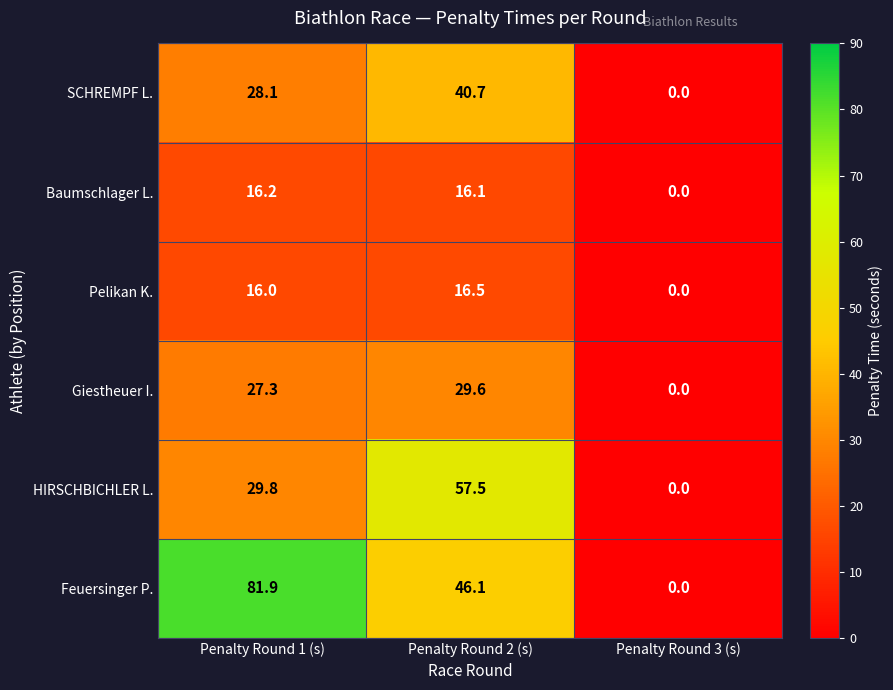

How many data points in Baumschlager L. are less than 16?

1